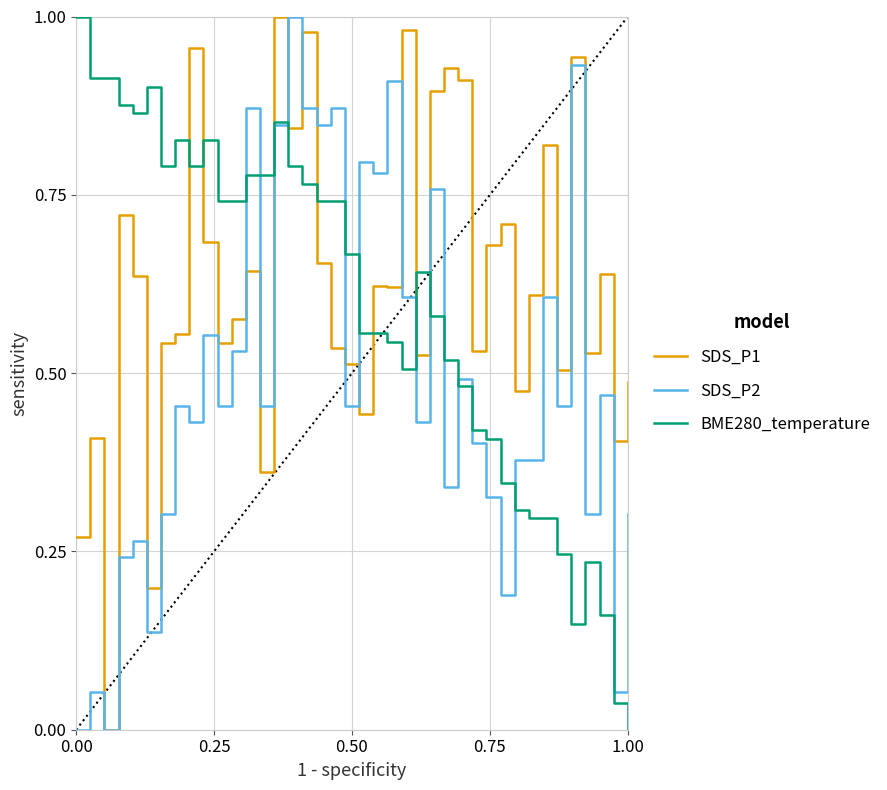

List the series in order of their overall mean, lowest first.

SDS_P2, BME280_temperature, SDS_P1